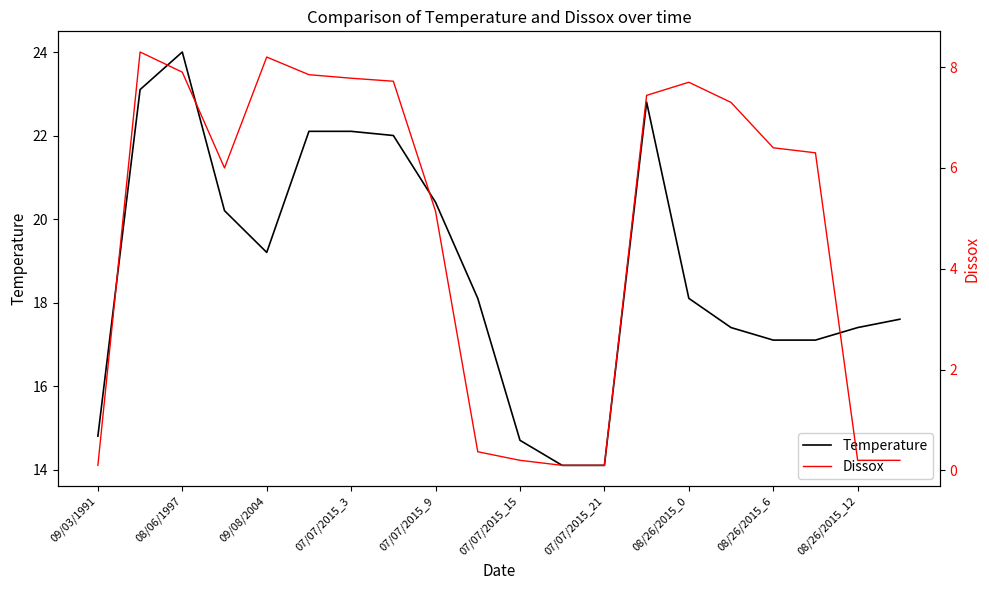

What is the smallest value displayed?

0.1